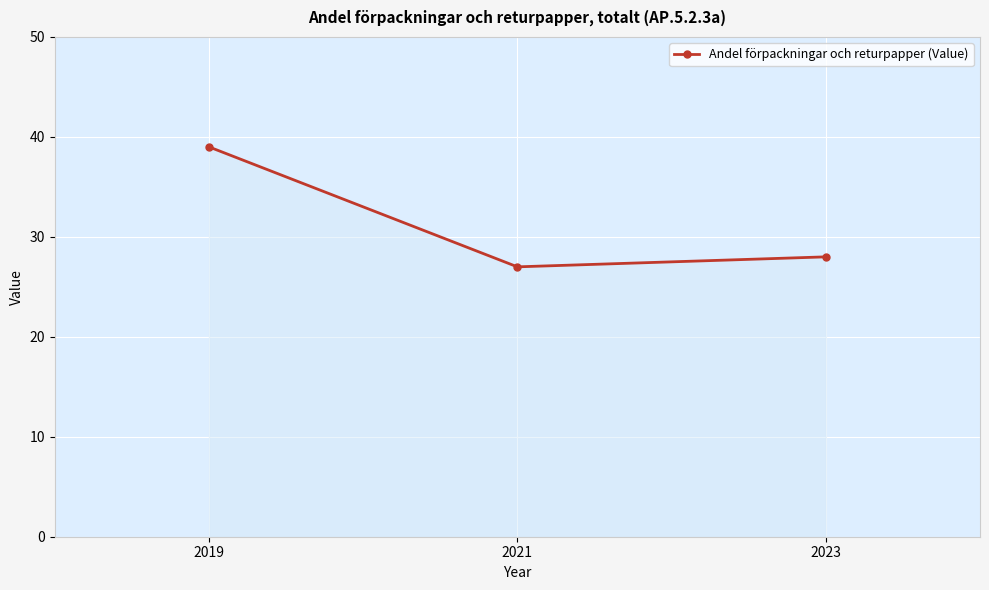

The value at 2019 is 66. True or false?

False